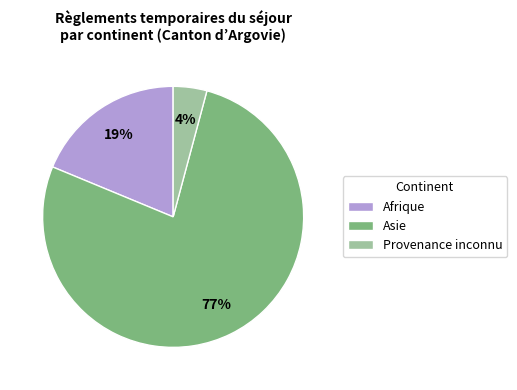

To the nearest percent, what is the average slice percentage?

33%